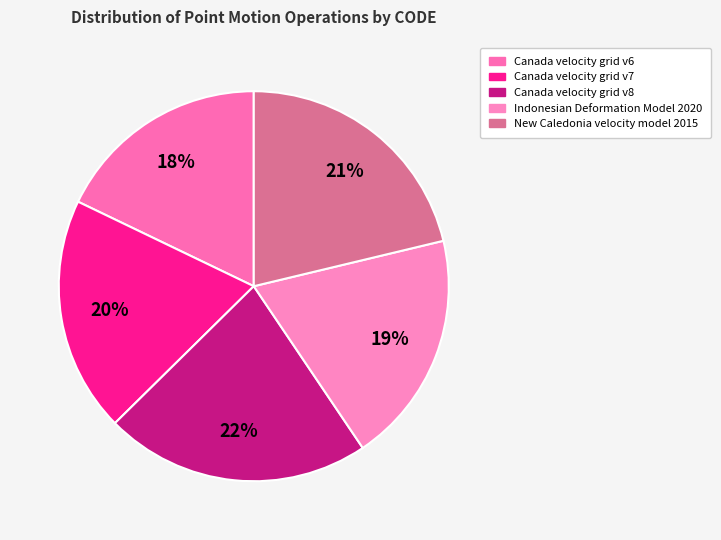

Rank the categories by value from lowest to highest.

Canada velocity grid v6, Indonesian Deformation Model 2020, Canada velocity grid v7, New Caledonia velocity model 2015, Canada velocity grid v8